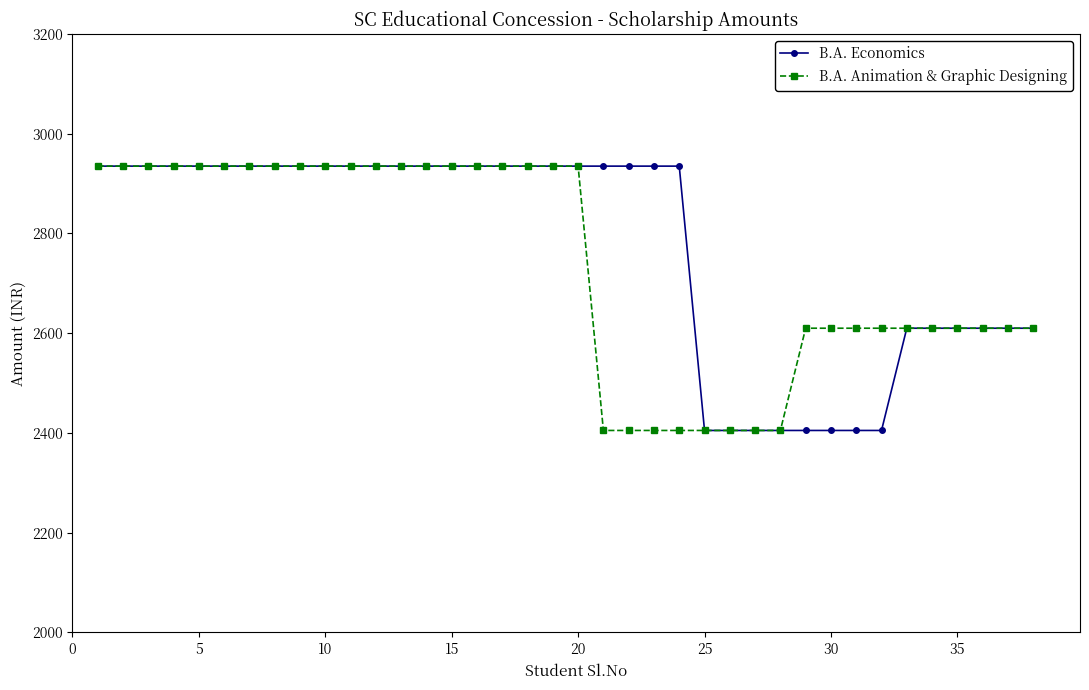

What is the lowest value of the B.A. Economics series?

2405